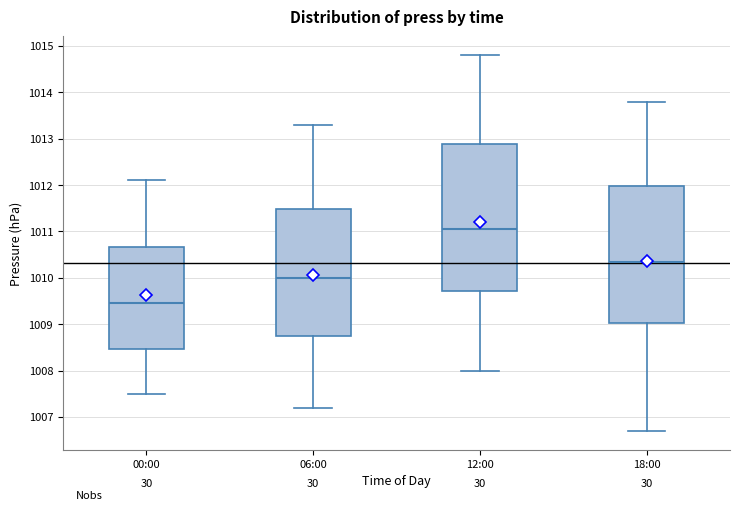

Reading left to right, read every box against the y-axis: the position of its median line, the range the box covers, and the ends of its whiskers. The values are not printed on the chart, so give them approximately, as read against the axis.

00:00: median 1009.5, box 1008.5 to 1010.7, whiskers 1007.5 to 1012.1
06:00: median 1010.0, box 1008.8 to 1011.5, whiskers 1007.2 to 1013.3
12:00: median 1011.1, box 1009.7 to 1012.9, whiskers 1008.0 to 1014.8
18:00: median 1010.4, box 1009.0 to 1012.0, whiskers 1006.7 to 1013.8